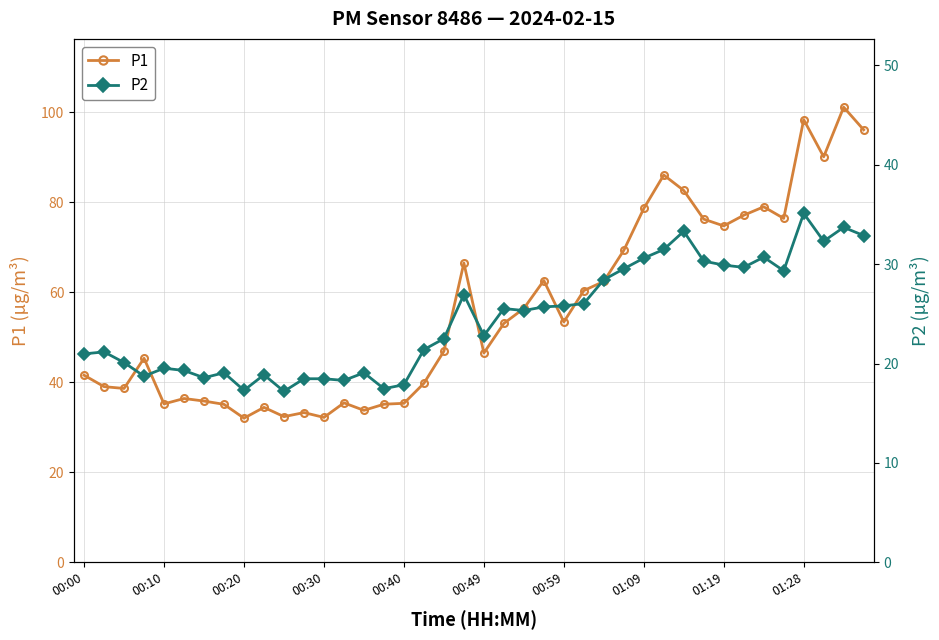

The value of P1 at 00:59 is 95.0. True or false?

False